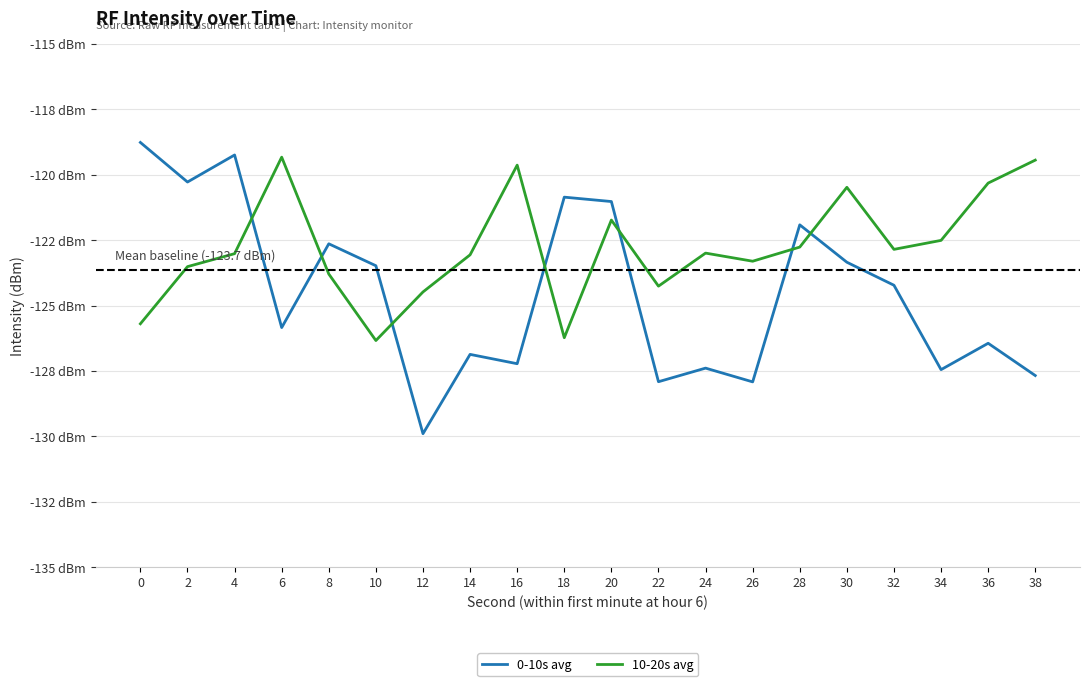

At which category does 0-10s avg reach its first local peak?

4